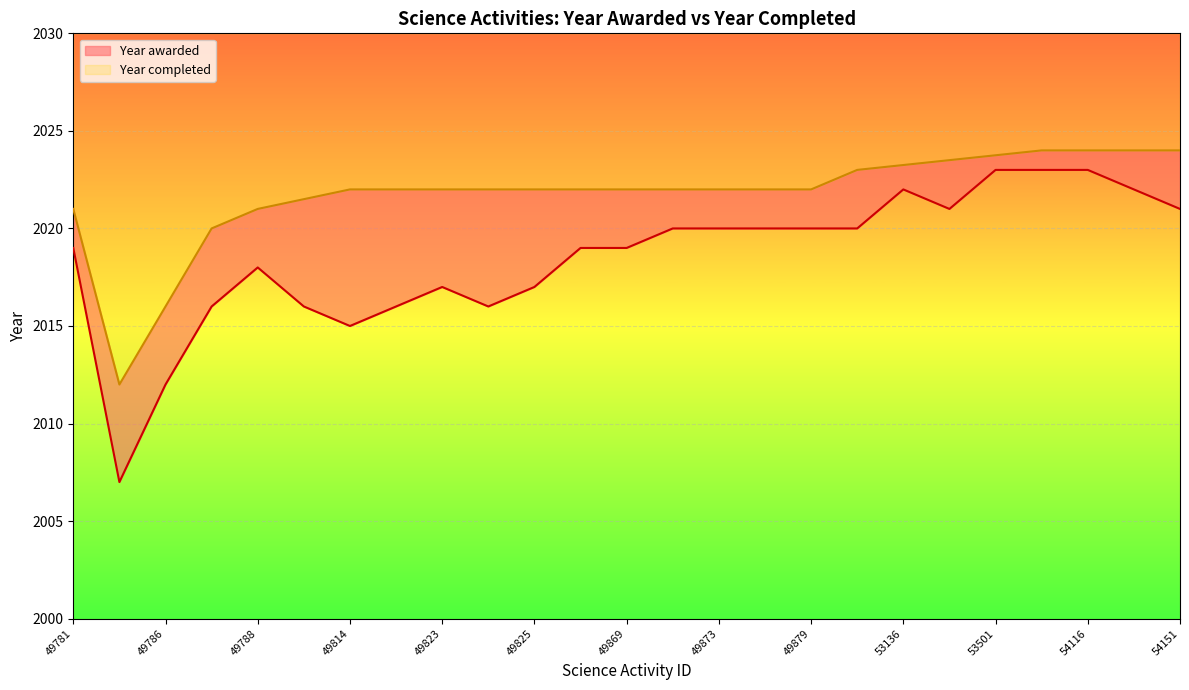

The chart shows a value of 1348 at 53151. True or false?

False